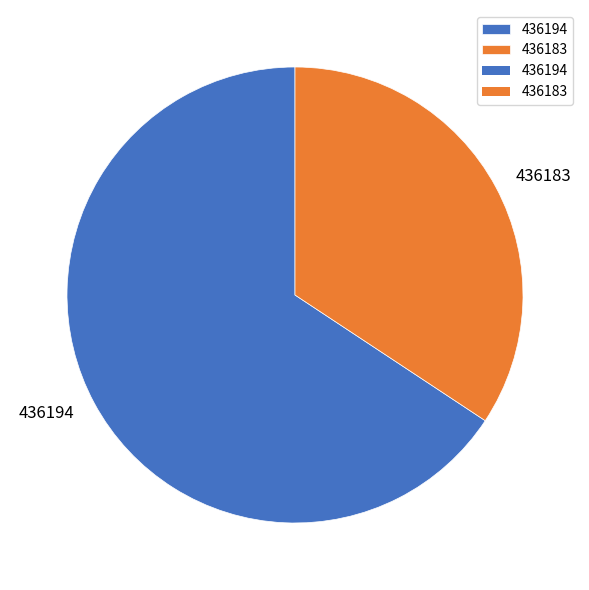

Approximately how many times larger is the value at 436194 compared to 436183?

1.9